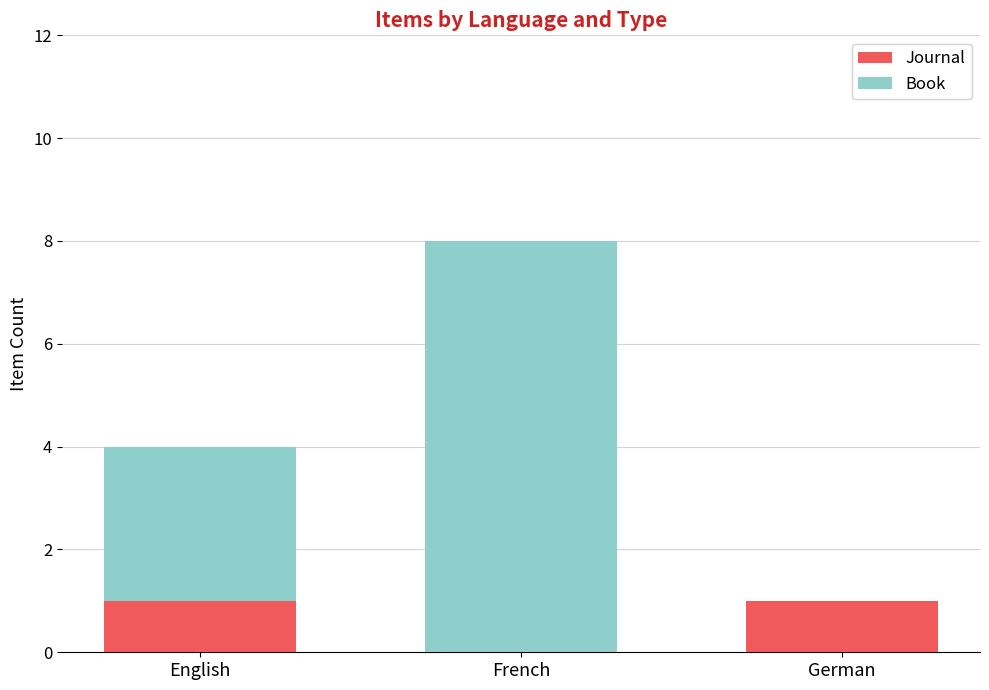

What is the total value across all series at English?

4